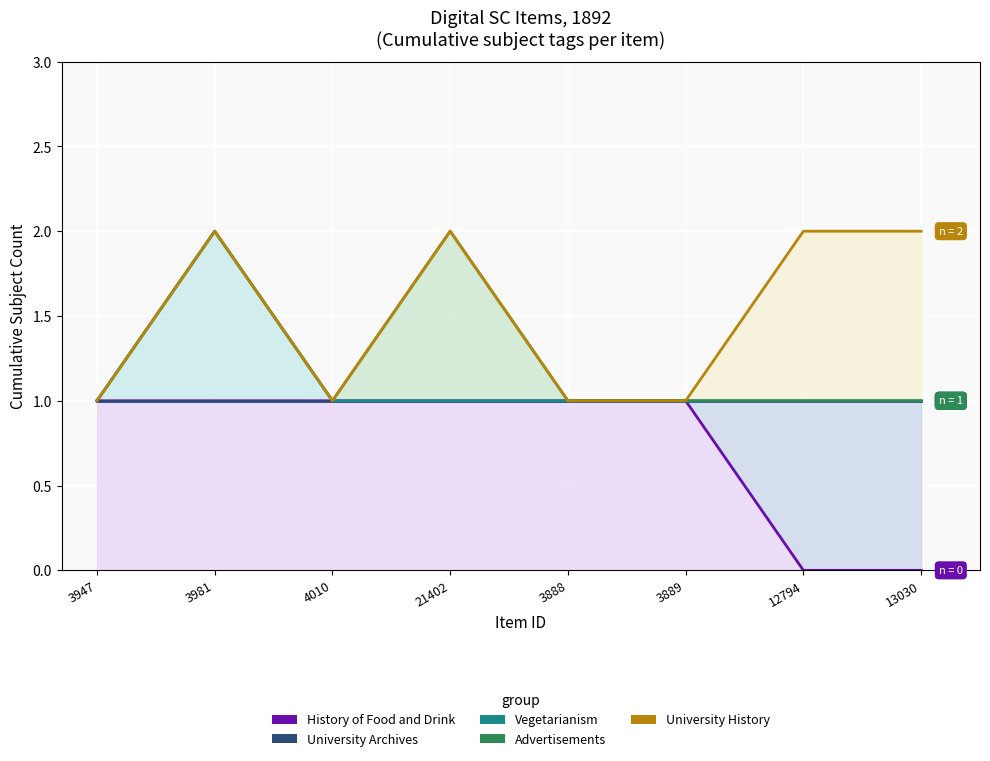

Which series has the largest range (max minus min)?

History of Food and Drink